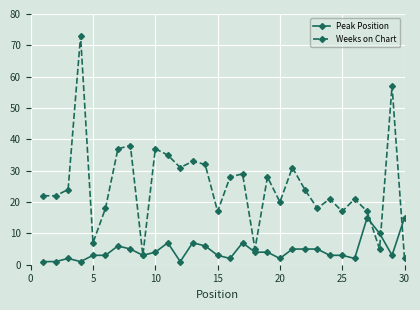

What is the highest value of the Peak Position series?

15